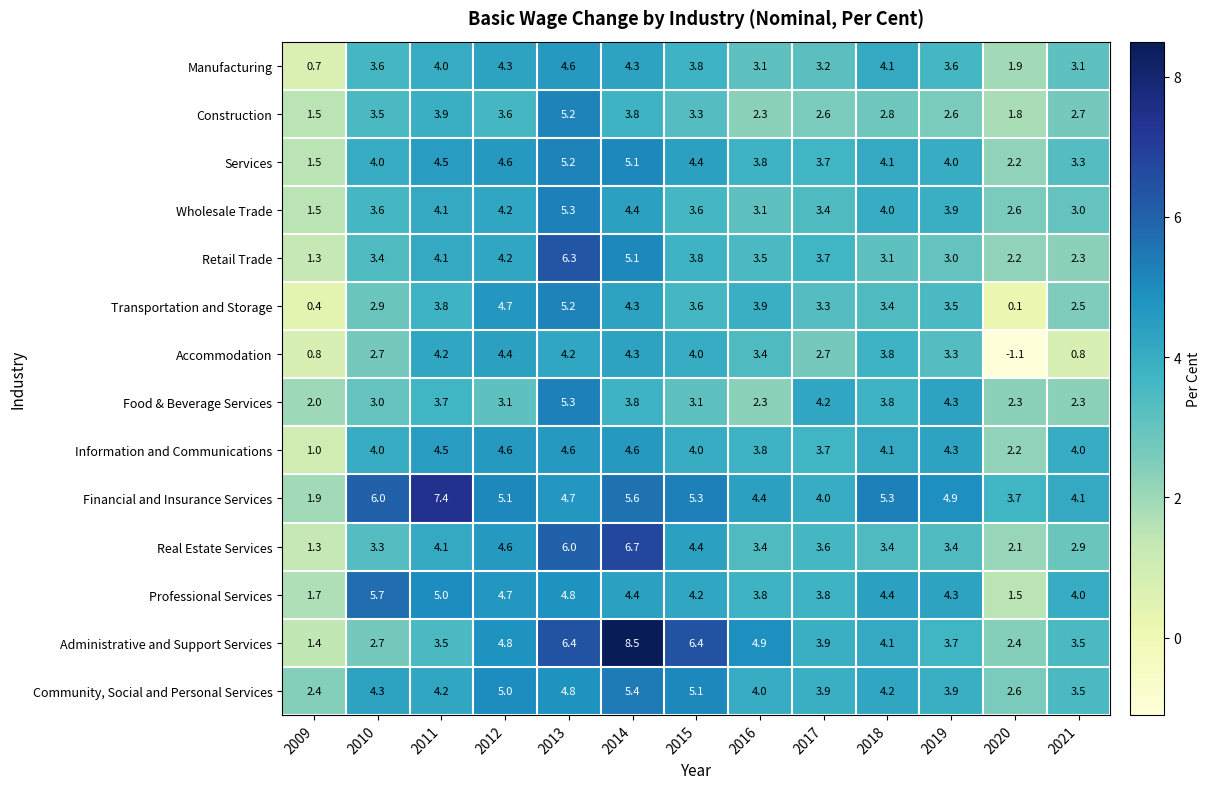

Read the Real Estate Services value at 2019.

3.4